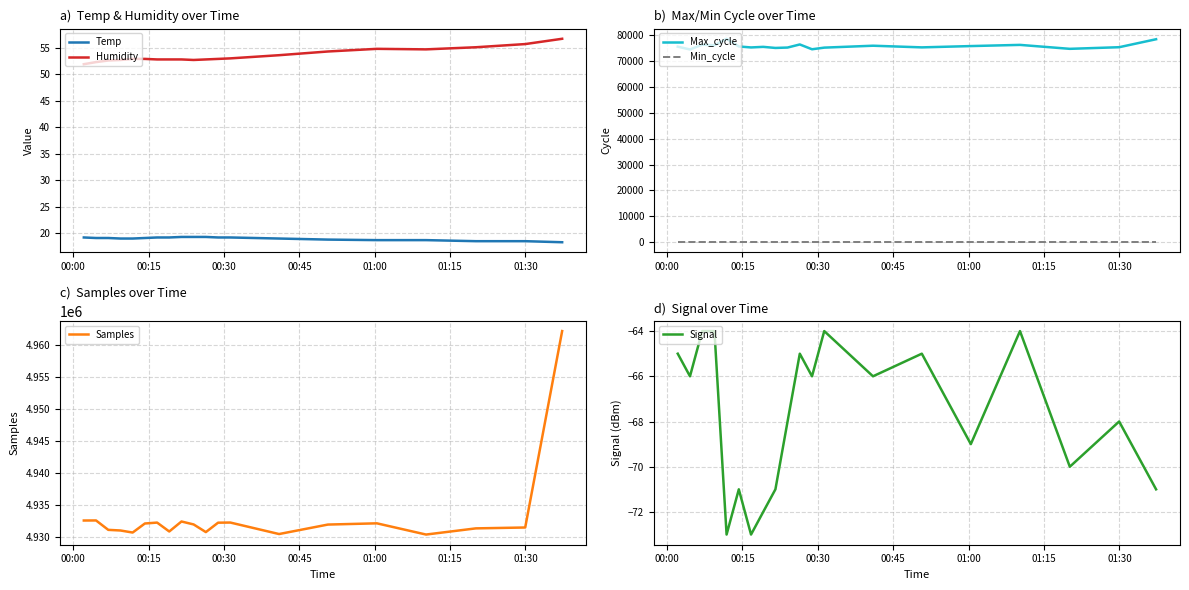

True or false: Samples and Max_cycle intersect in this chart.

False